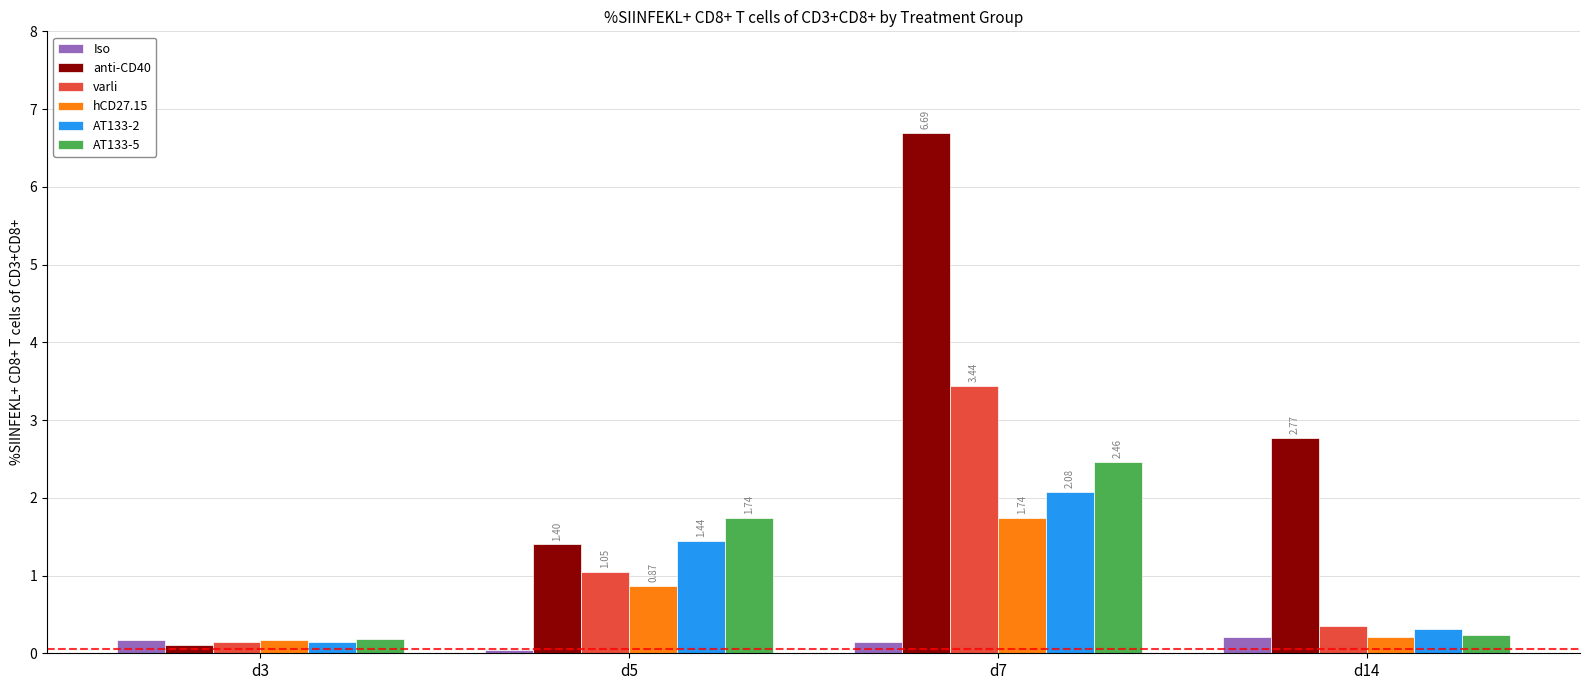

What is the difference between the maximum and minimum values in the anti-CD40 series?

6.6